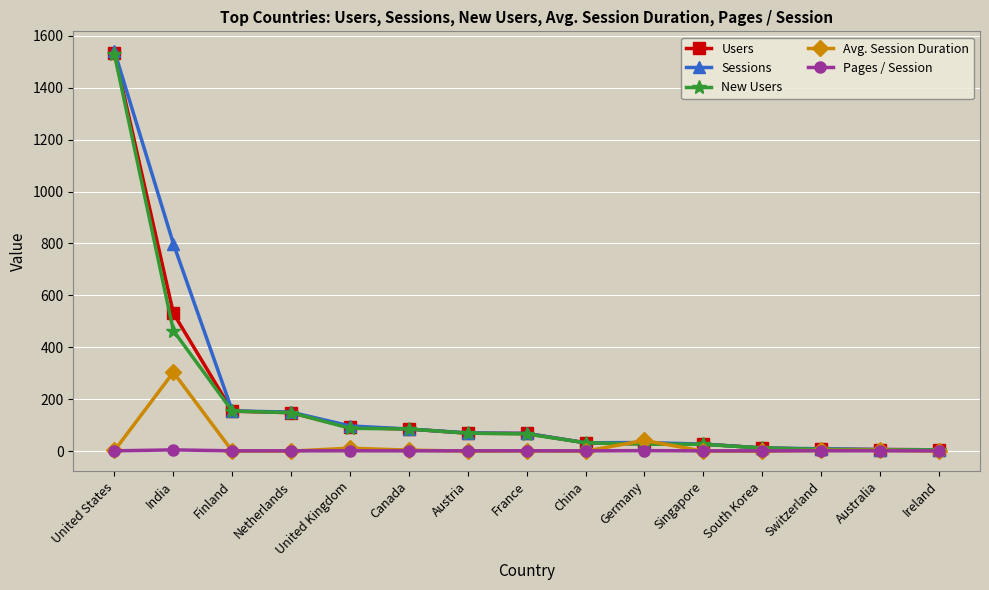

At which category is the sum across all series the highest?

United States